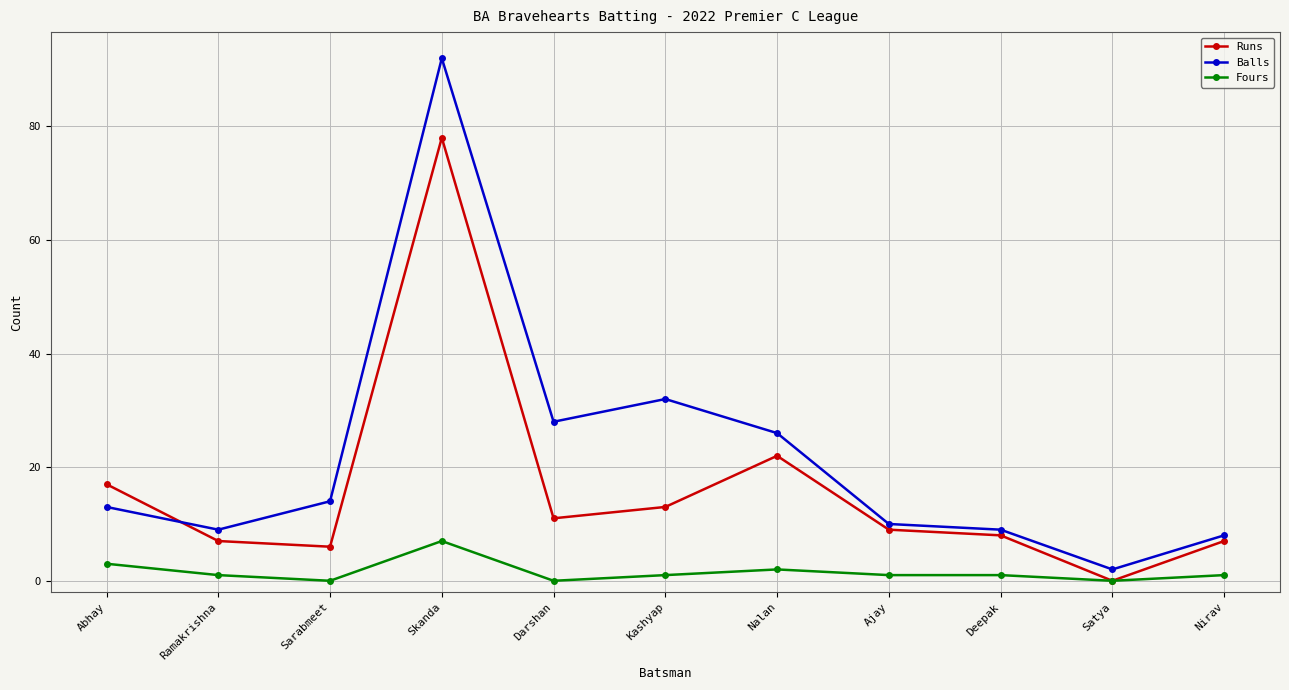

How many Fours values are between 0 and 2?

9